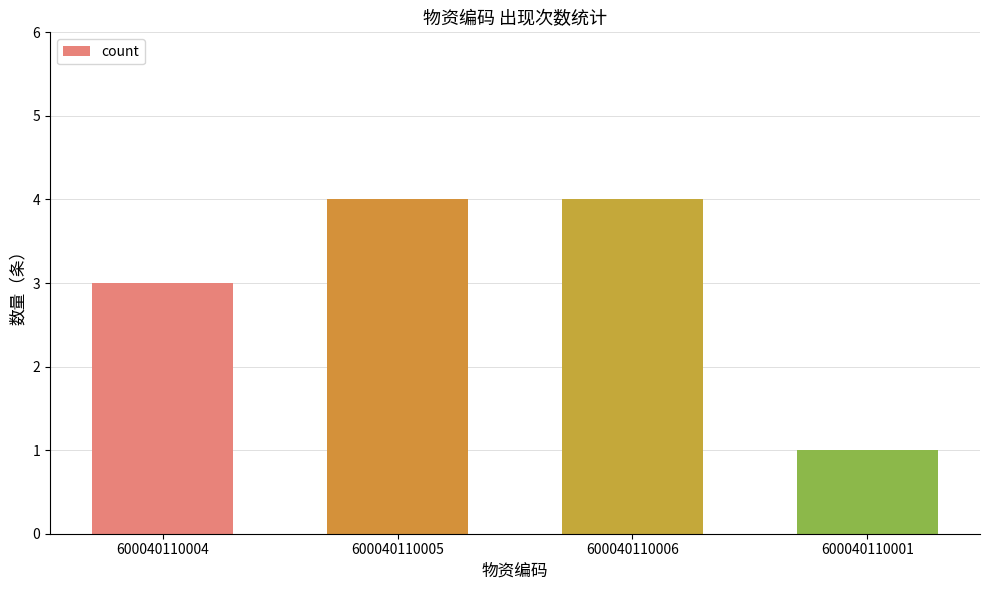

What is the difference between the second highest and minimum values?

3